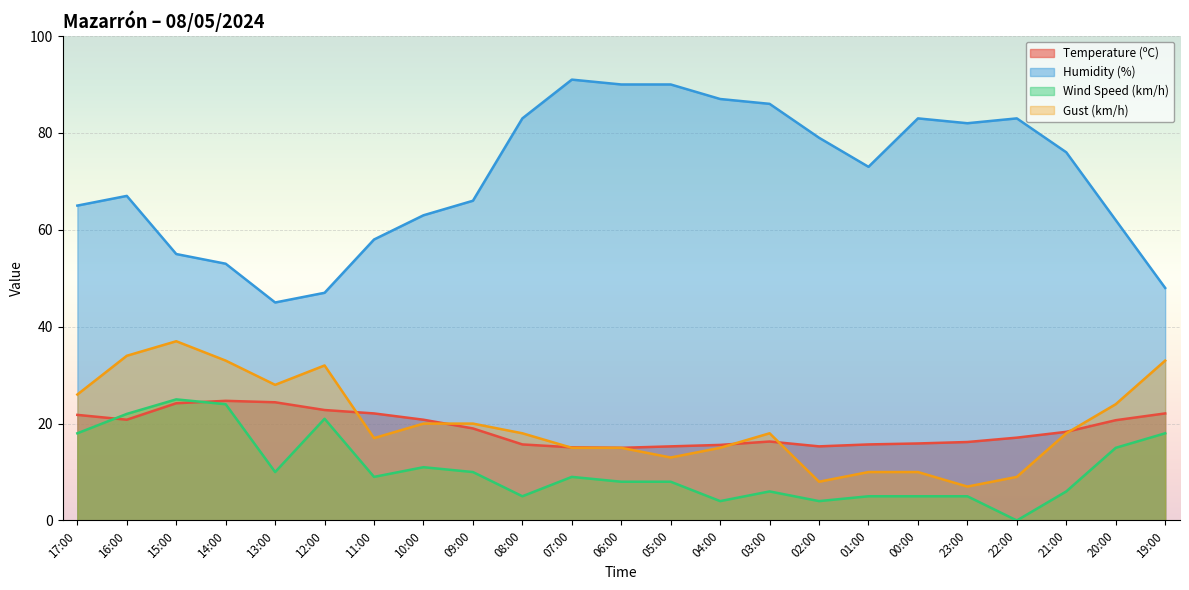

What is the approximate value of Temperature (ºC) at 06:00?

15.0